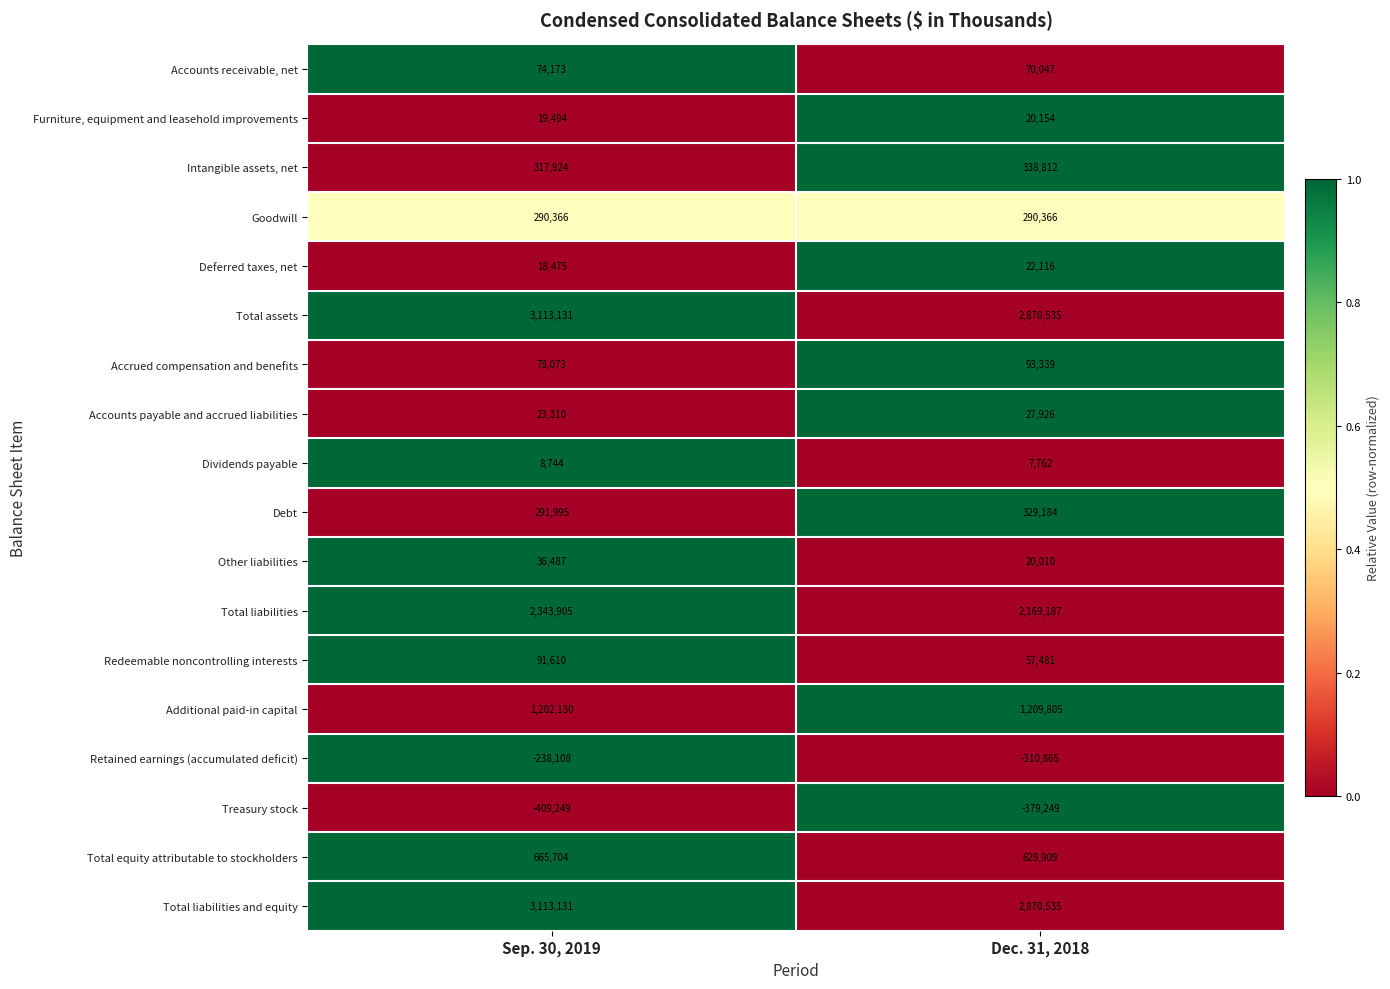

How many distinct data groups are displayed?

18